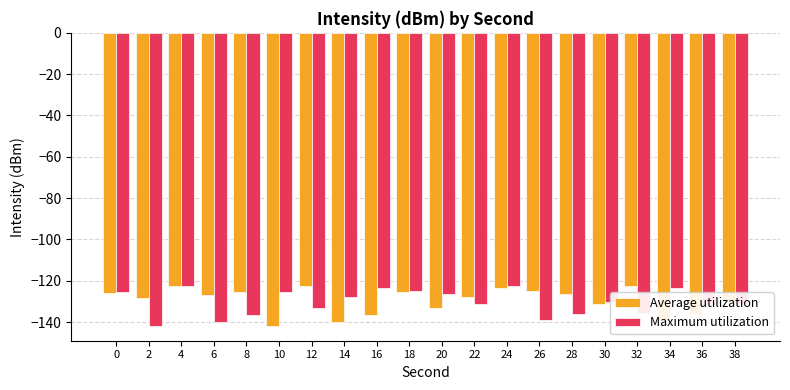

What is the total value across all series at 2?

-270.3